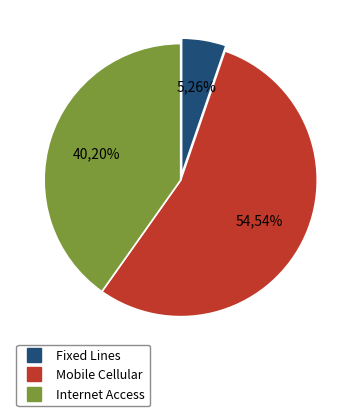

How many slices are in this pie chart?

3